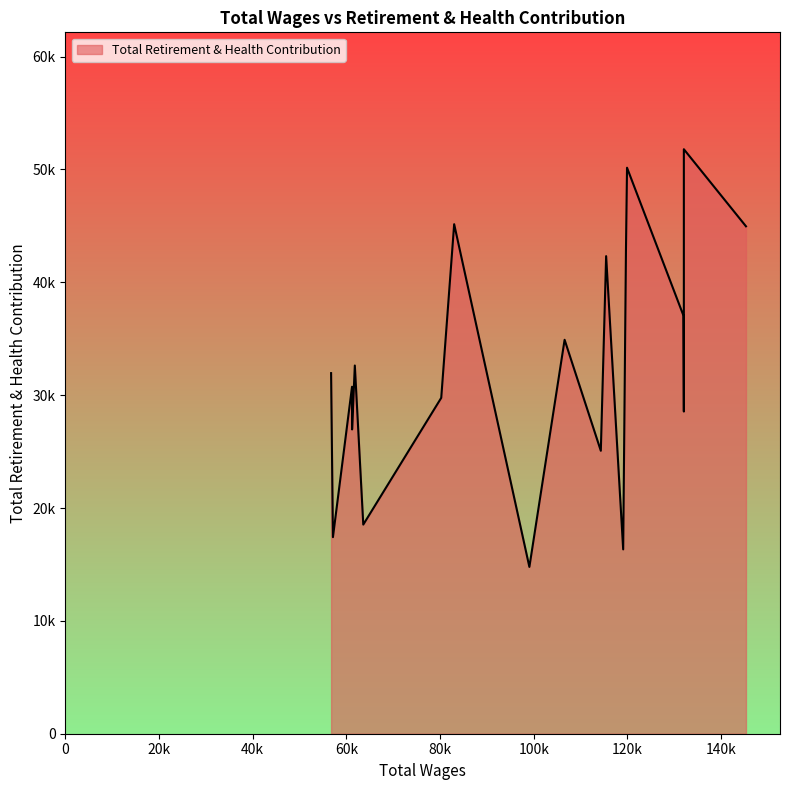

List the labels in order of value, largest first.

132049.0, 119915.0, 83006.0, 145312.0, 119687.0, 115453.0, 132049.0, 131961.0, 106587.0, 61796.0, 56728.0, 61198.0, 80245.0, 132049.0, 61210.0, 114319.0, 63600.0, 57121.0, 119093.0, 99066.0